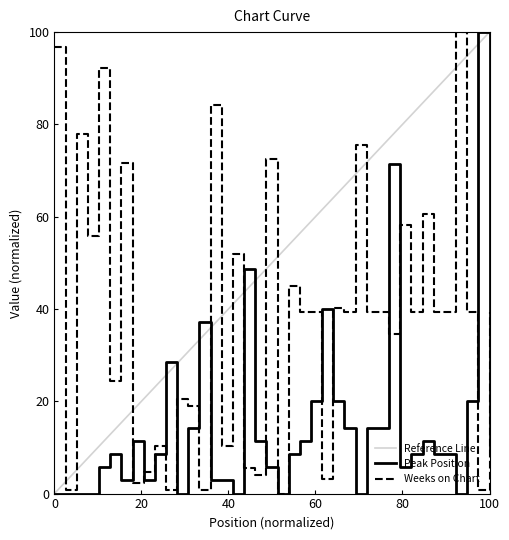

True or false: Peak Position and Weeks on Chart intersect in this chart.

True